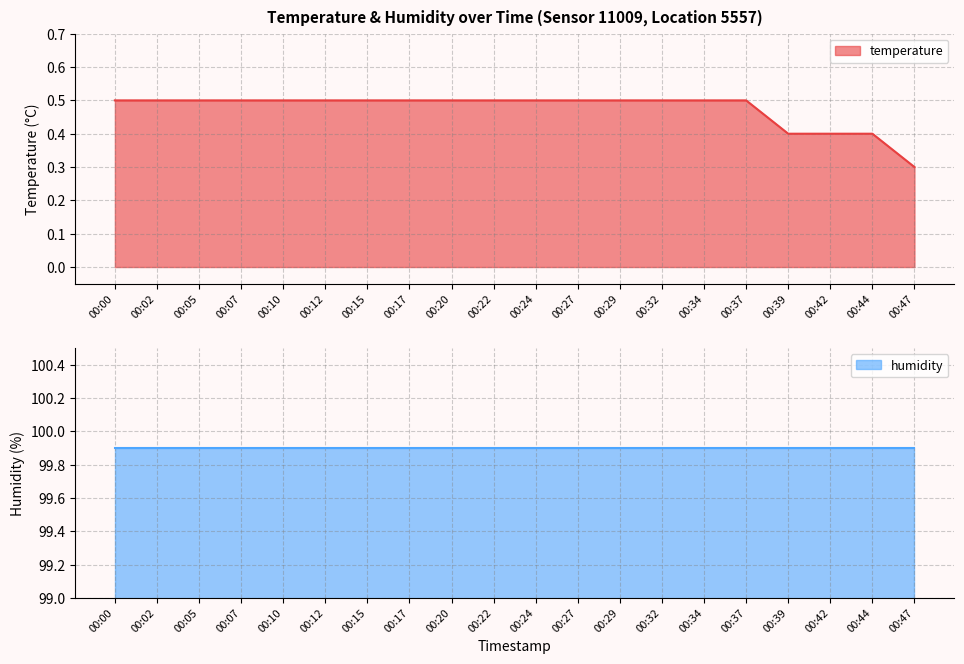

Is it true that the value at 00:29 is 0.3?

False